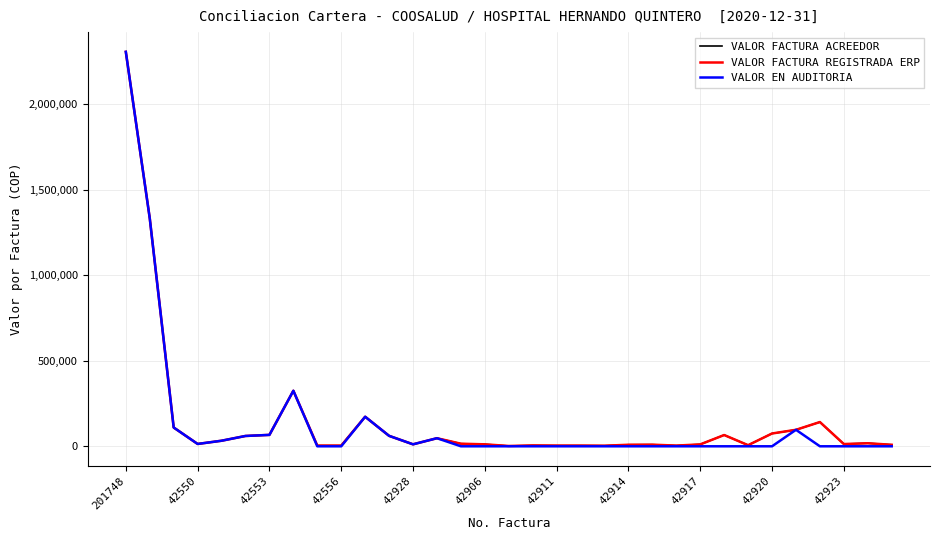

Which series has the largest range (max minus min)?

VALOR EN AUDITORIA